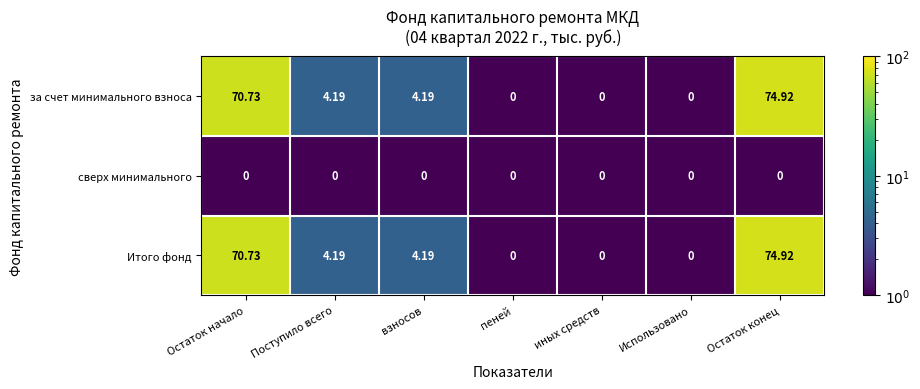

At which label does Итого фонд first exceed 4?

Остаток начало